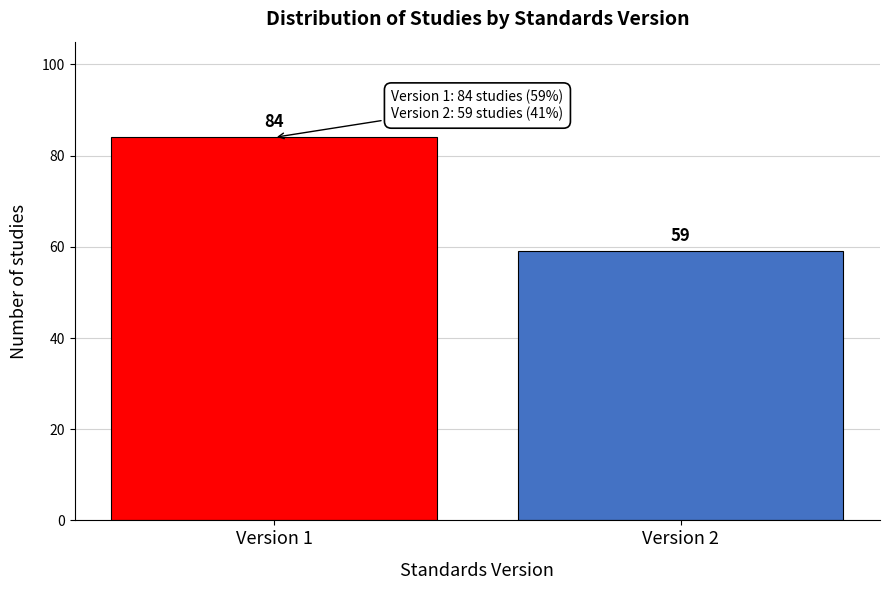

Reading right to left, what are all the values shown in this chart?

Version 2=59	Version 1=84